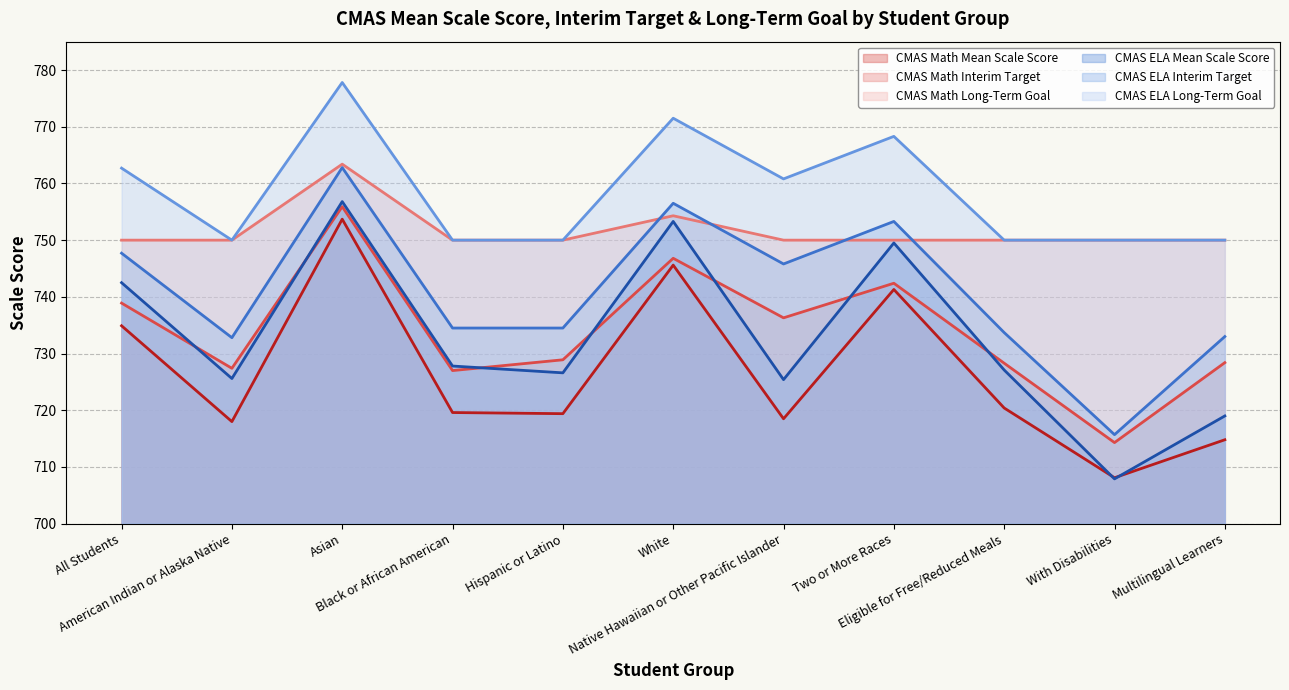

At which label does CMAS ELA Long-Term Goal reach its minimum?

American Indian or Alaska Native